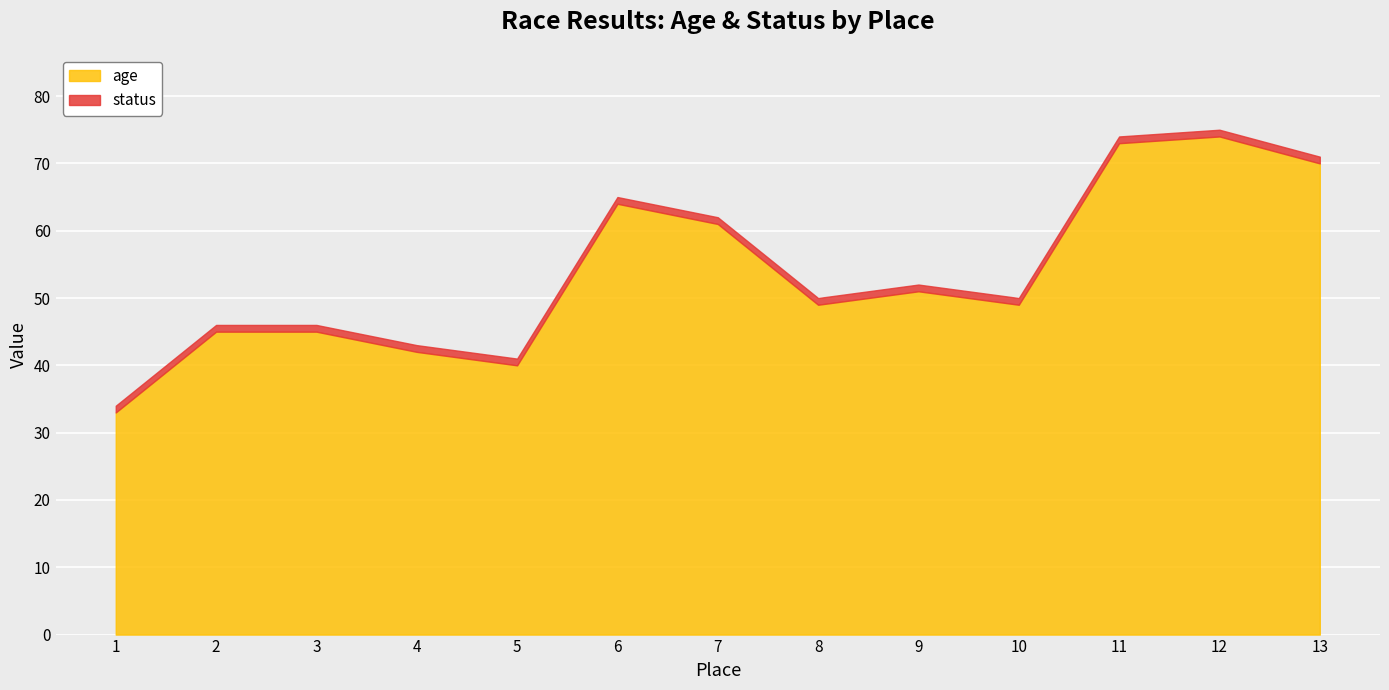

Reading left to right, extract all data points from this chart.

age: 33	45	45	42	40	64	61	49	51	49	73	74	70
status: 1	1	1	1	1	1	1	1	1	1	1	1	1